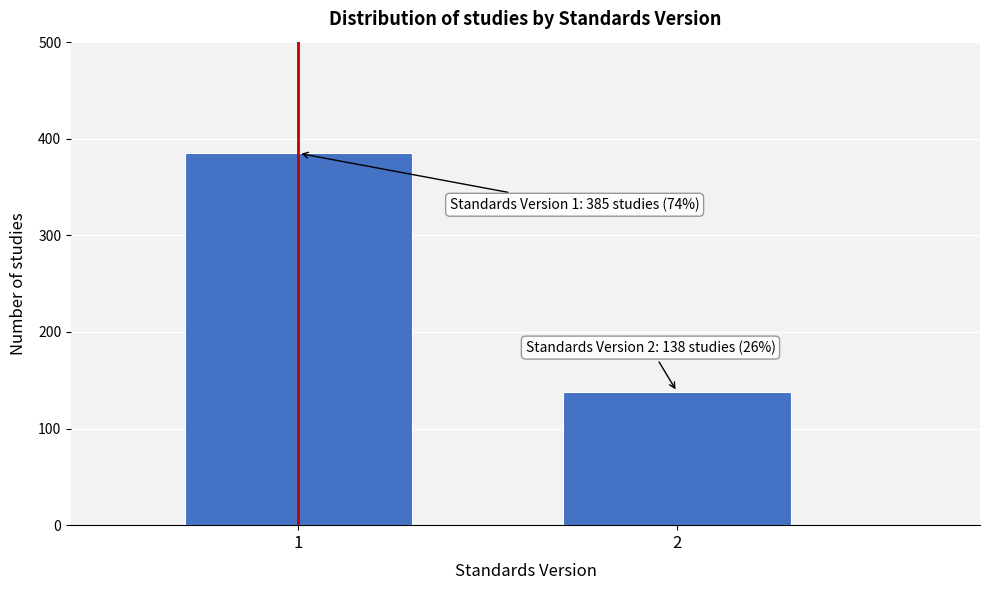

Reading left to right, what are all the values shown in this chart?

385	138